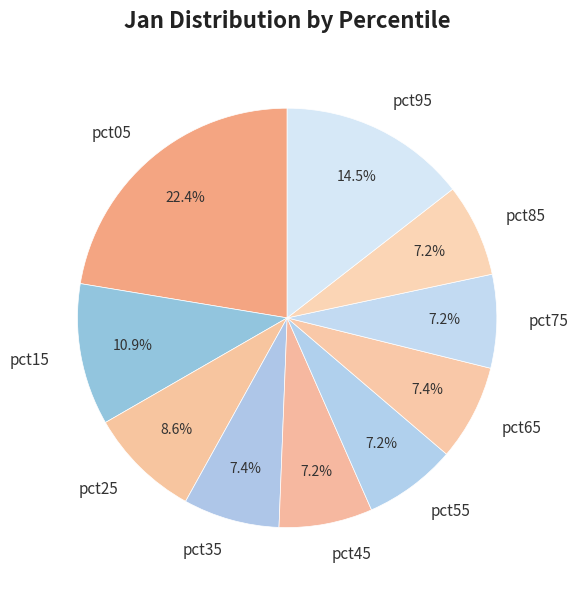

True or false: pct85 accounts for 7% of the total.

True